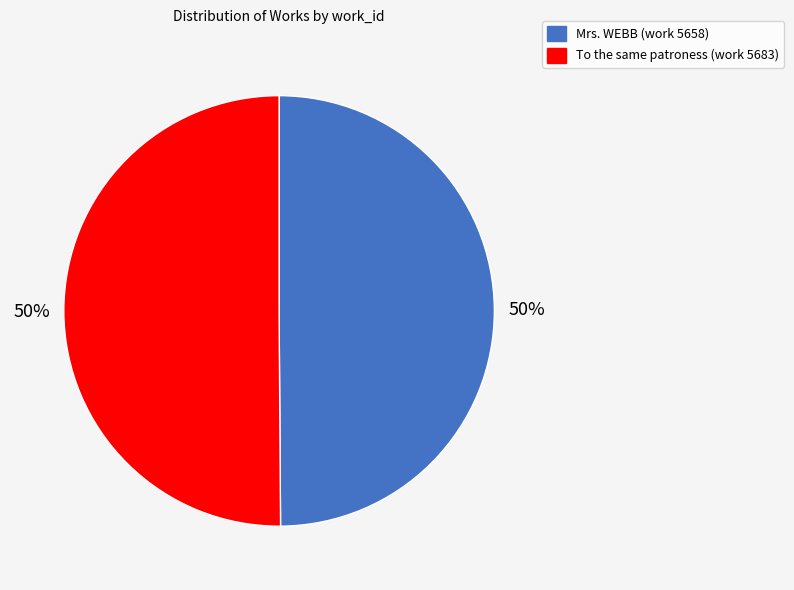

Count the number of slices in the pie.

2